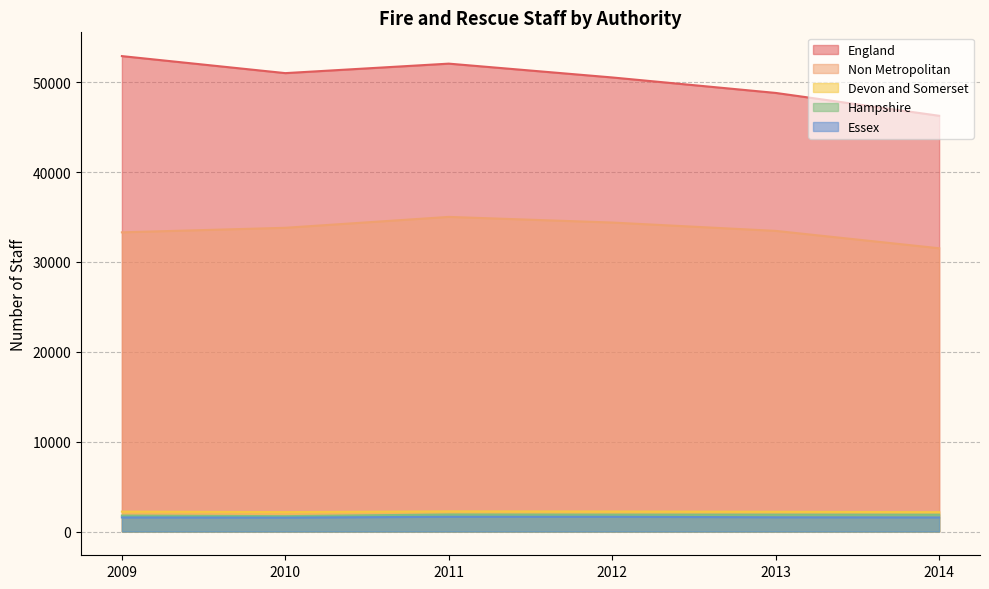

The Devon and Somerset series shows 3746.4 at 2012. True or false?

False